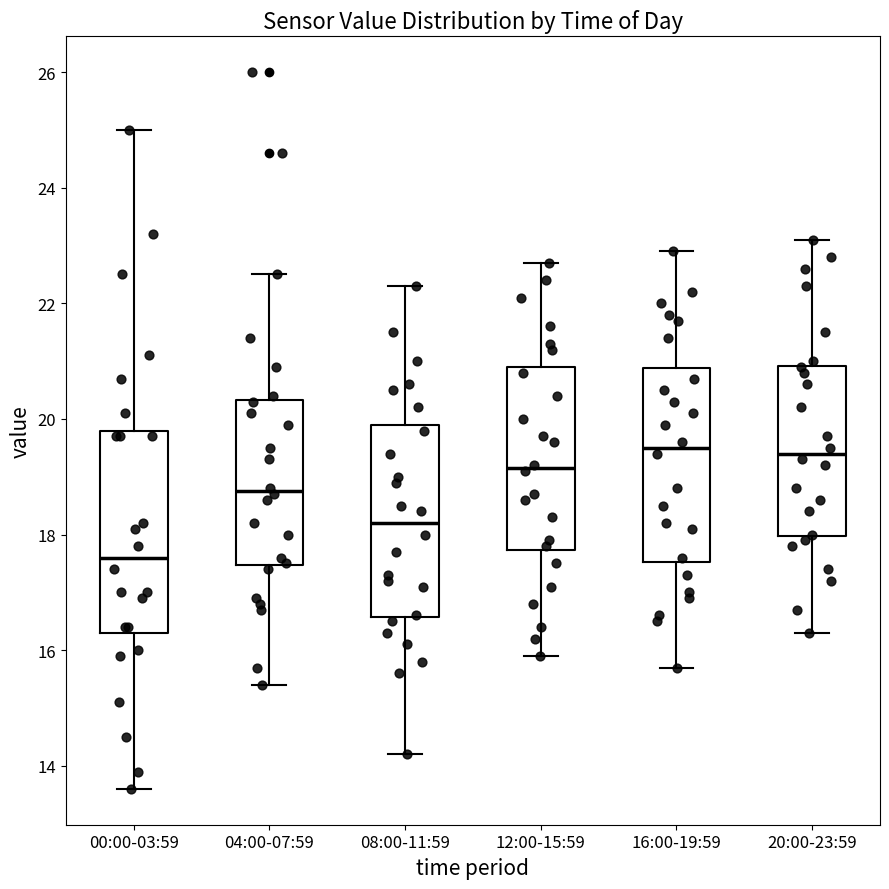

Reading left to right, read every box against the y-axis: the position of its median line, the range the box covers, and the ends of its whiskers. The values are not printed on the chart, so give them approximately, as read against the axis.

00:00-03:59: median 17.6, box 16.4 to 19.8, whiskers 13.6 to 25.0
04:00-07:59: median 18.8, box 17.4 to 20.4, whiskers 15.4 to 22.6
08:00-11:59: median 18.2, box 16.6 to 20.0, whiskers 14.2 to 22.4
12:00-15:59: median 19.2, box 17.8 to 21.0, whiskers 16.0 to 22.8
16:00-19:59: median 19.6, box 17.6 to 20.8, whiskers 15.8 to 23.0
20:00-23:59: median 19.4, box 18.0 to 21.0, whiskers 16.4 to 23.2